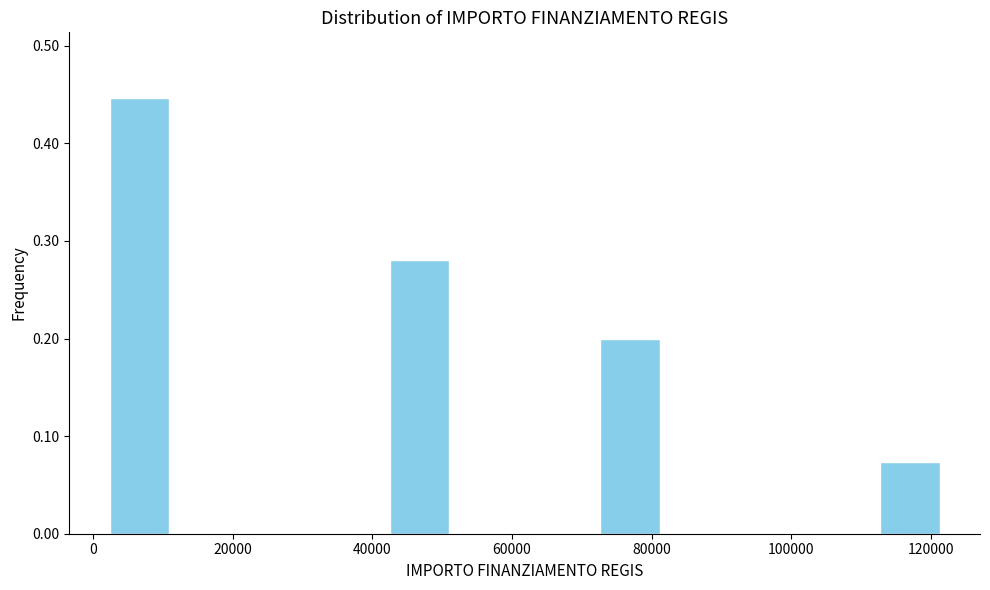

Reading left to right, list every bar in this chart as the range it spans on the x-axis followed by its height. Neither the bar edges nor the heights are printed on the chart, so give them approximately, as read against the axes.

2000 to 12000: 0.45
12000 to 22000: 0
22000 to 32000: 0
32000 to 42000: 0
42000 to 52000: 0.28
52000 to 62000: 0
62000 to 72000: 0
72000 to 82000: 0.20
82000 to 92000: 0
92000 to 102000: 0
102000 to 112000: 0
112000 to 122000: 0.07